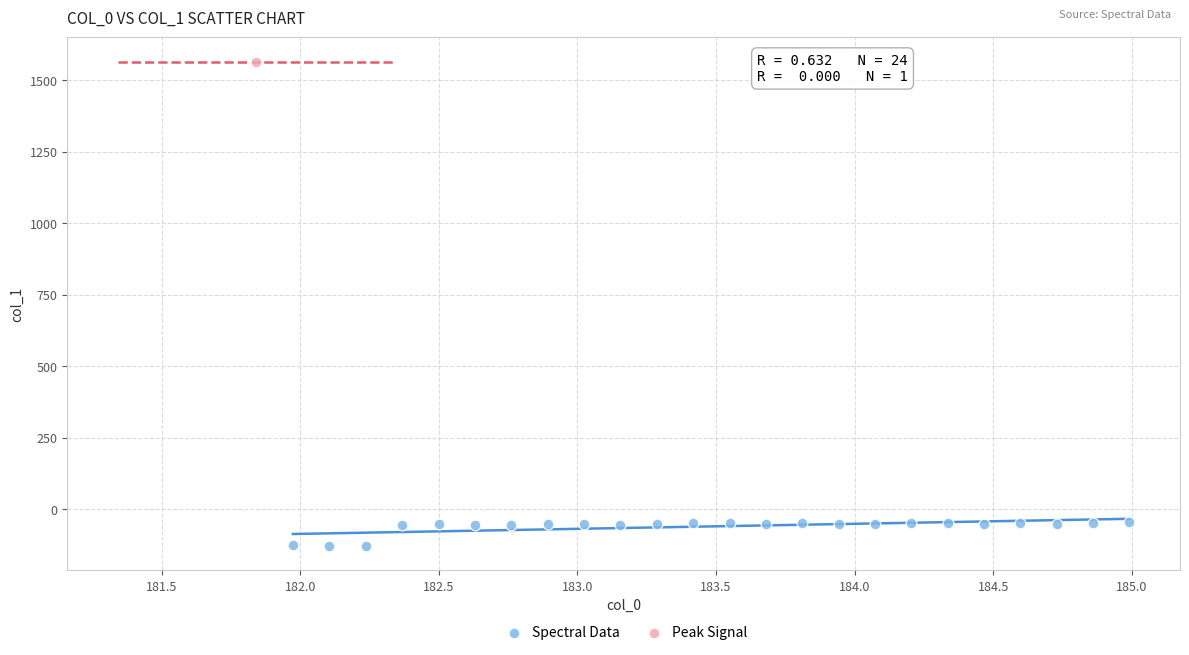

What are all the series names shown in the legend?

Spectral Data, Peak Signal